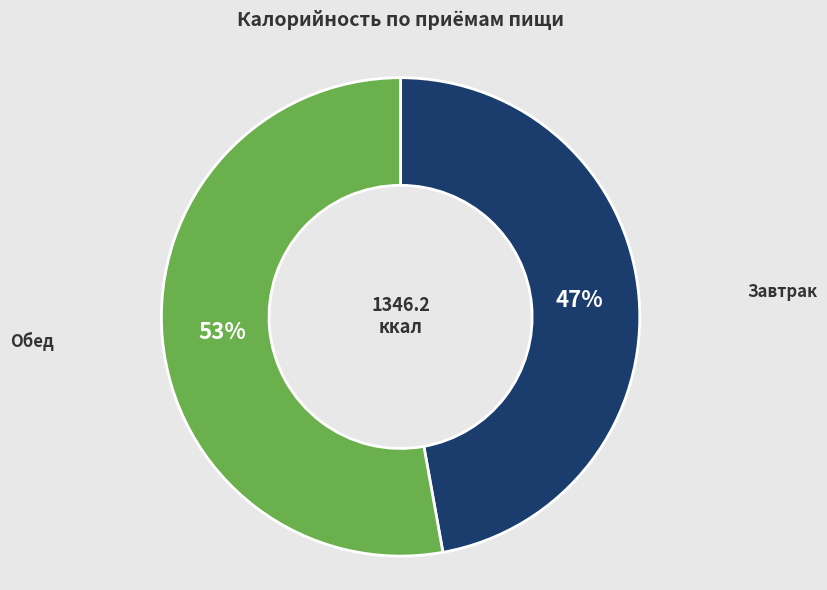

How many slices are in this pie chart?

2